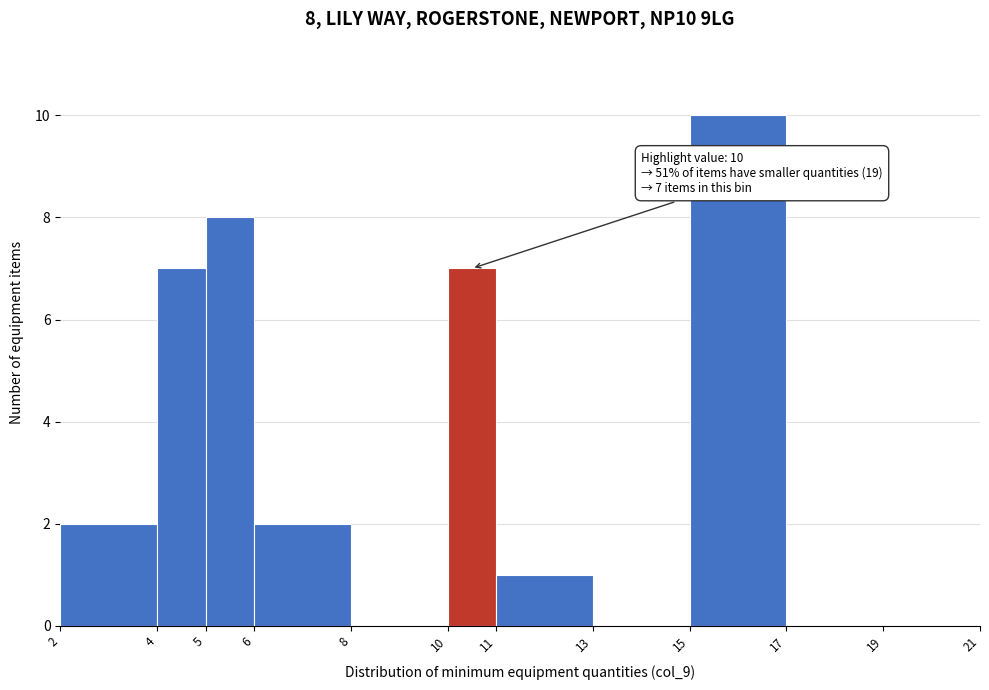

Which range on the x-axis has the tallest bar?

15 to 17